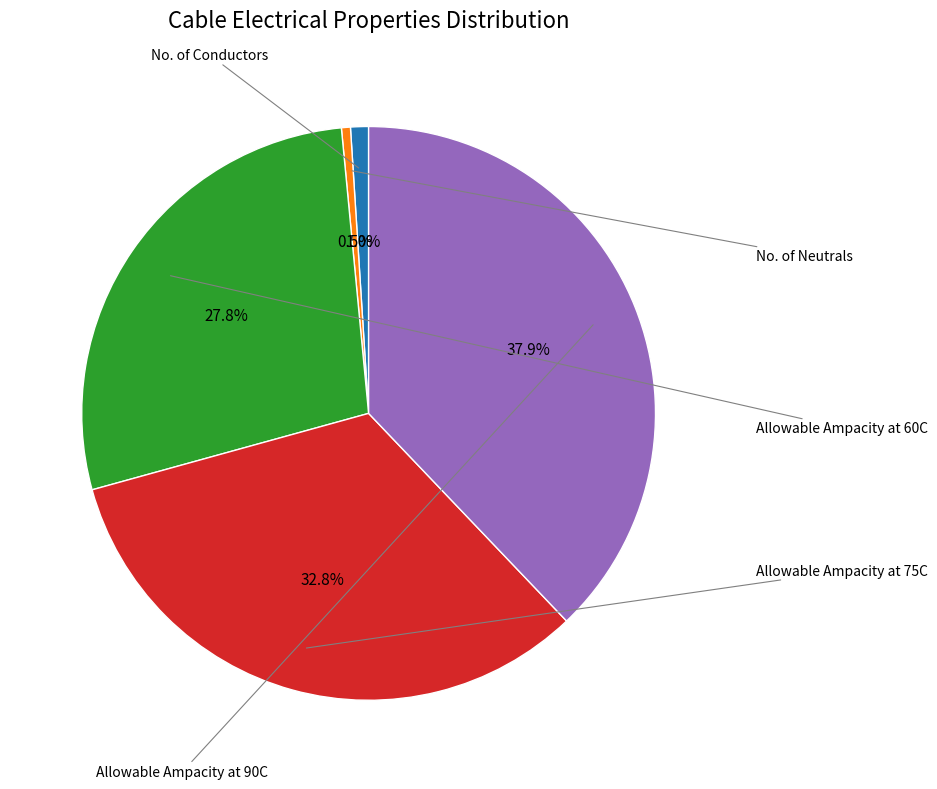

Does any single category account for the majority?

No